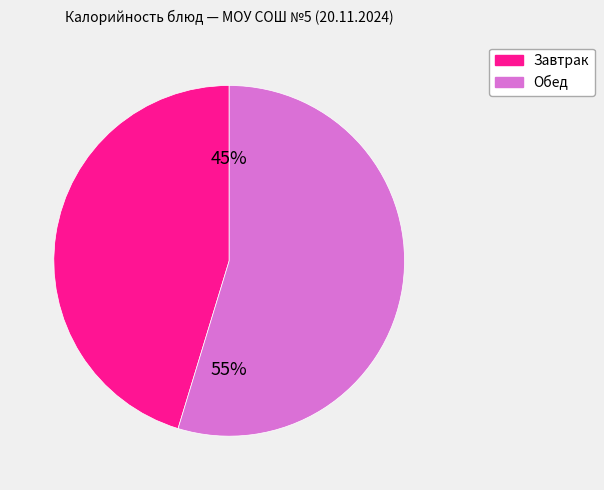

To the nearest percent, what is the average slice percentage?

50%